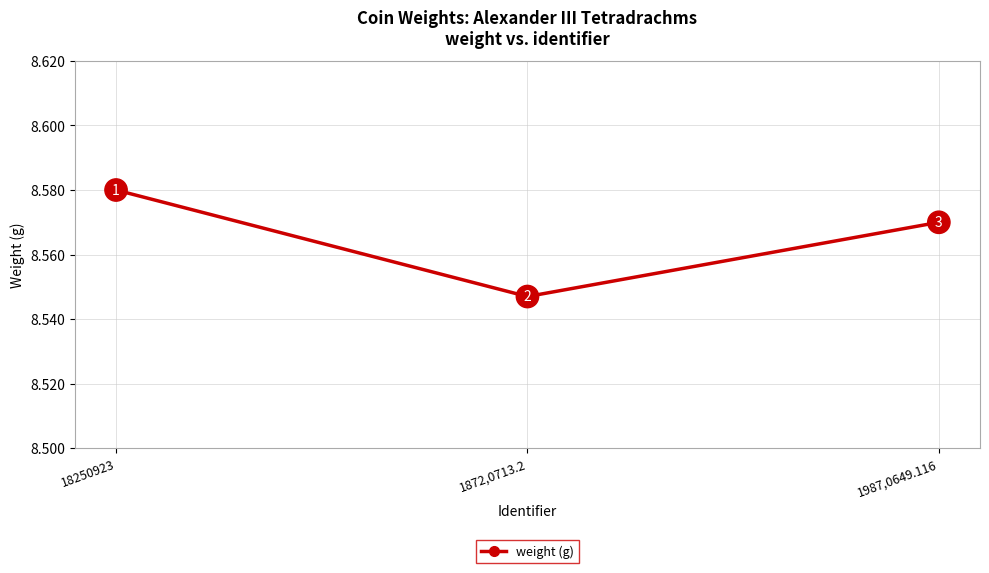

At which category does the chart reach its peak across all series?

18250923